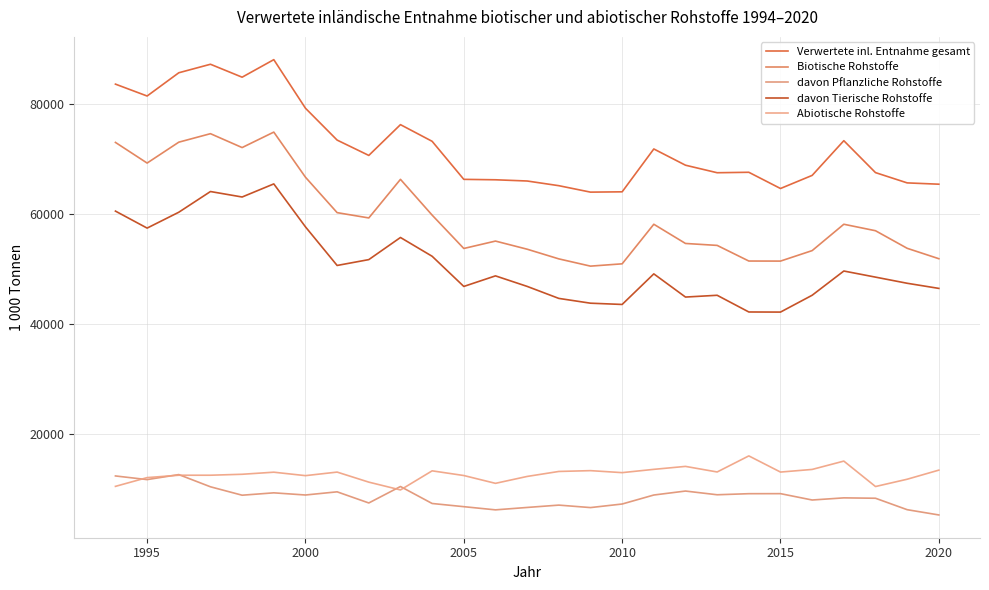

Count the number of data series in this chart.

5